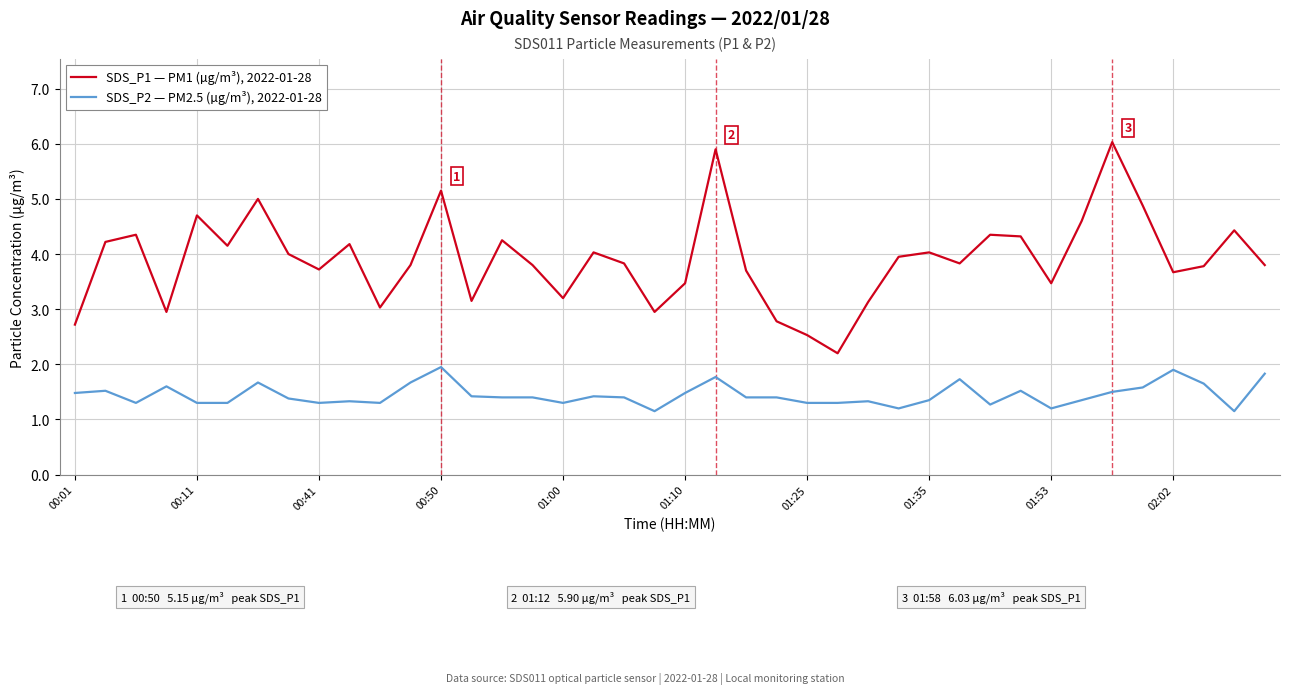

What is the difference between the maximum and minimum values in the SDS_P1 — PM1 (µg/m³), 2022-01-28 series?

3.8